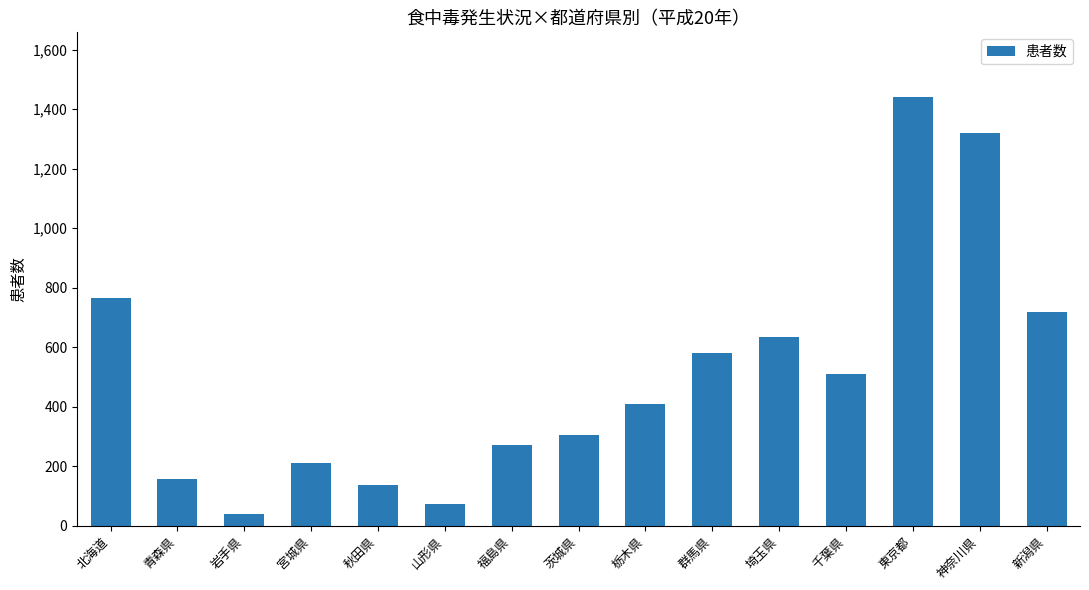

The value at 福島県 is 271. True or false?

True